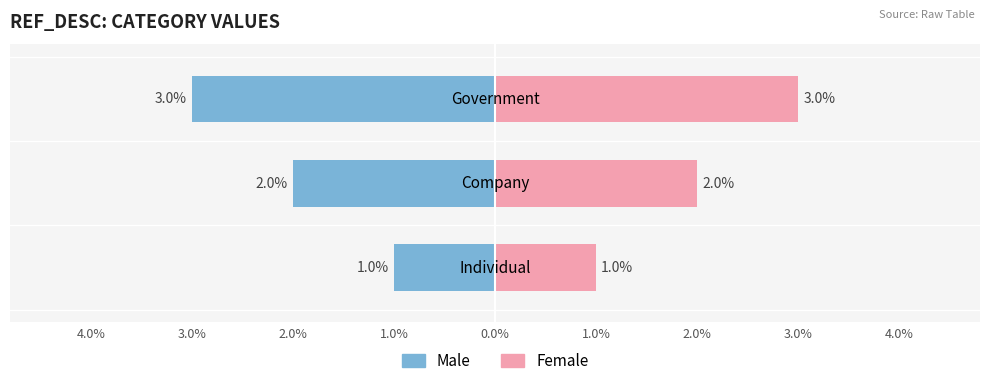

What is the sum of all Male values?

-6